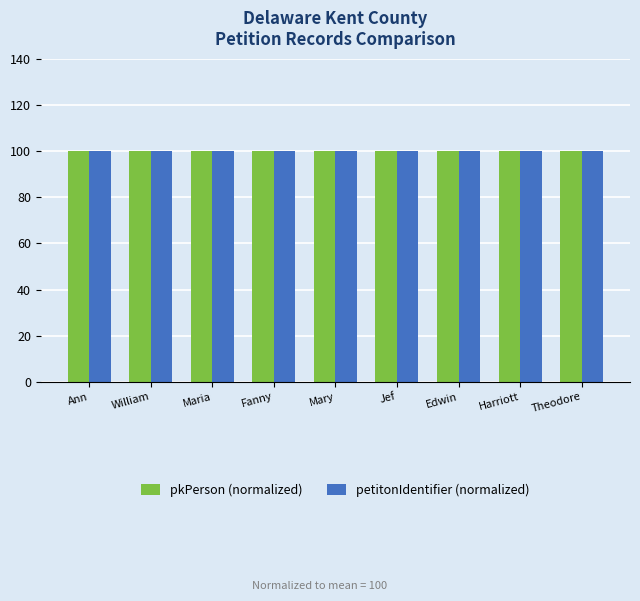

What is the greatest value displayed?

100.0